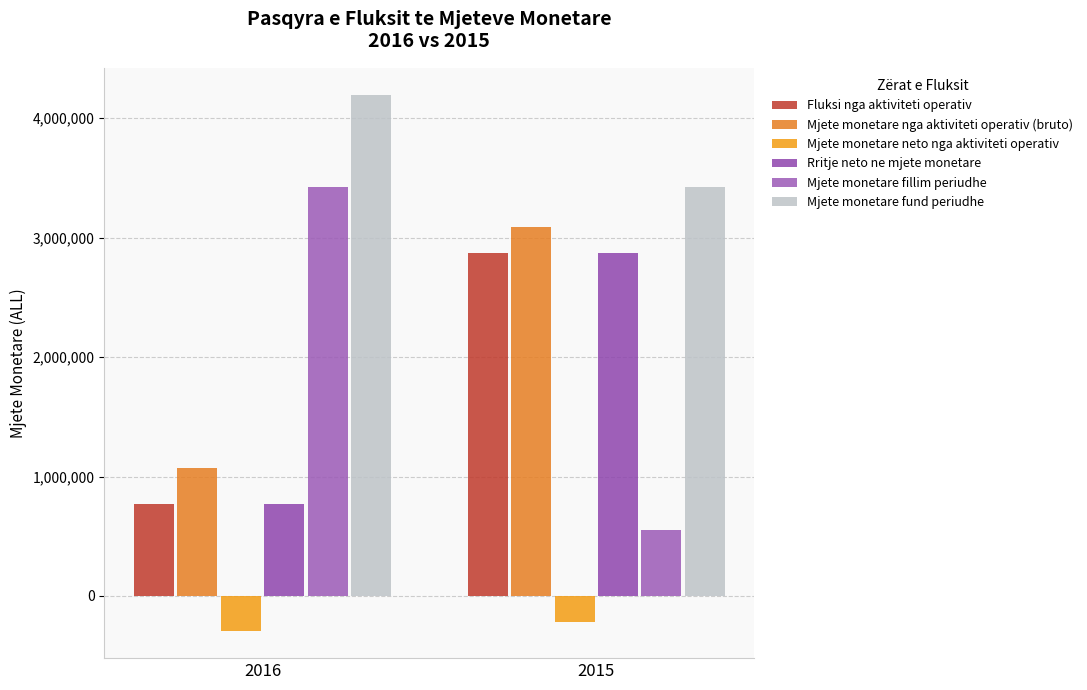

Which series changed the most between 2016 and 2015?

Mjete monetare fillim periudhe